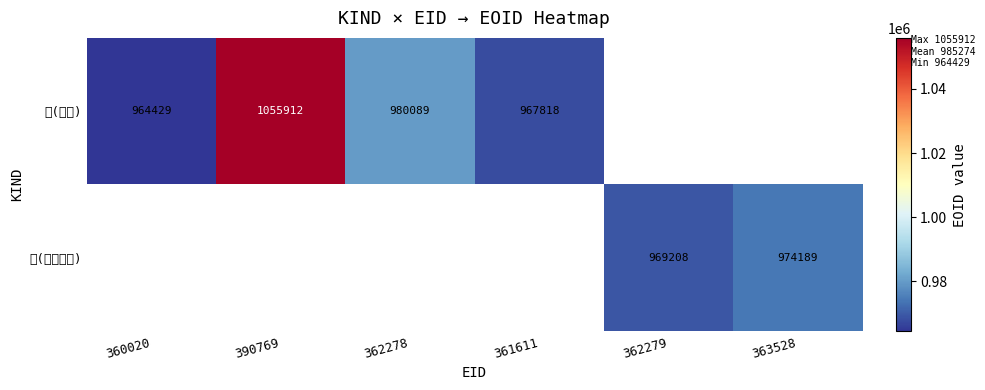

The 賞(研究) series shows 1055912 at 390769. True or false?

True